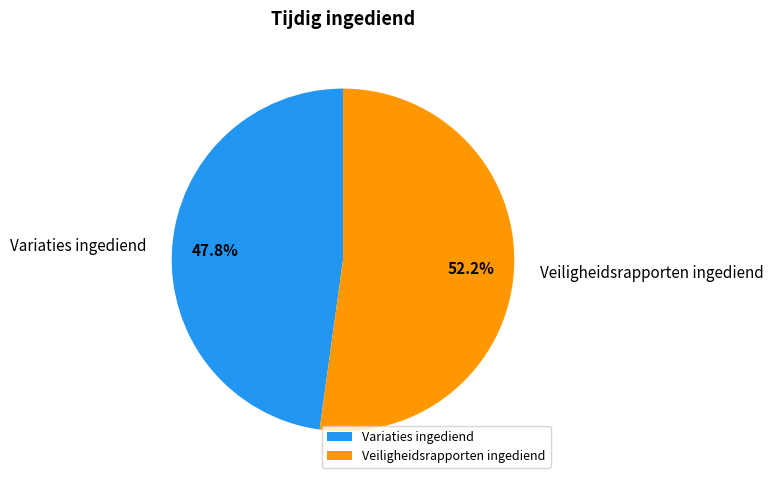

What is the largest slice in the pie chart?

Veiligheidsrapporten ingediend